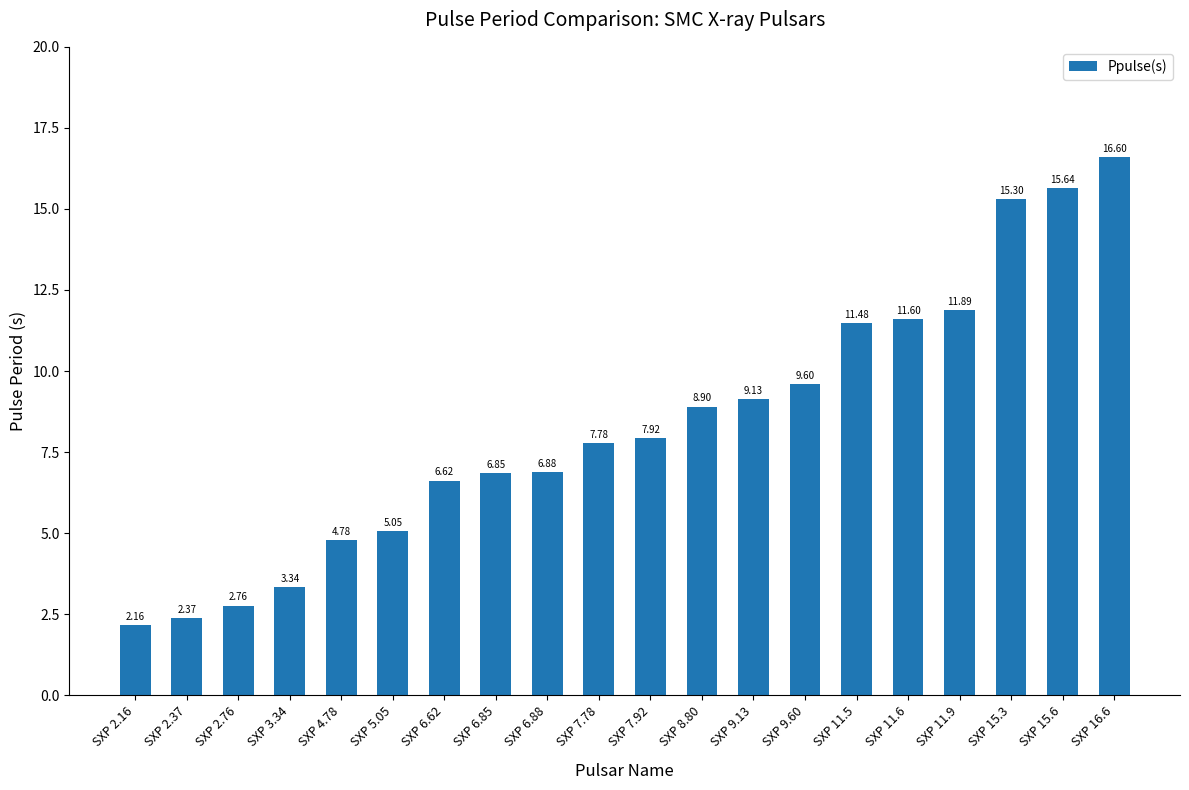

List the labels in order of value, largest first.

SXP 16.6, SXP 15.6, SXP 15.3, SXP 11.9, SXP 11.6, SXP 11.5, SXP 9.60, SXP 9.13, SXP 8.80, SXP 7.92, SXP 7.78, SXP 6.88, SXP 6.85, SXP 6.62, SXP 5.05, SXP 4.78, SXP 3.34, SXP 2.76, SXP 2.37, SXP 2.16